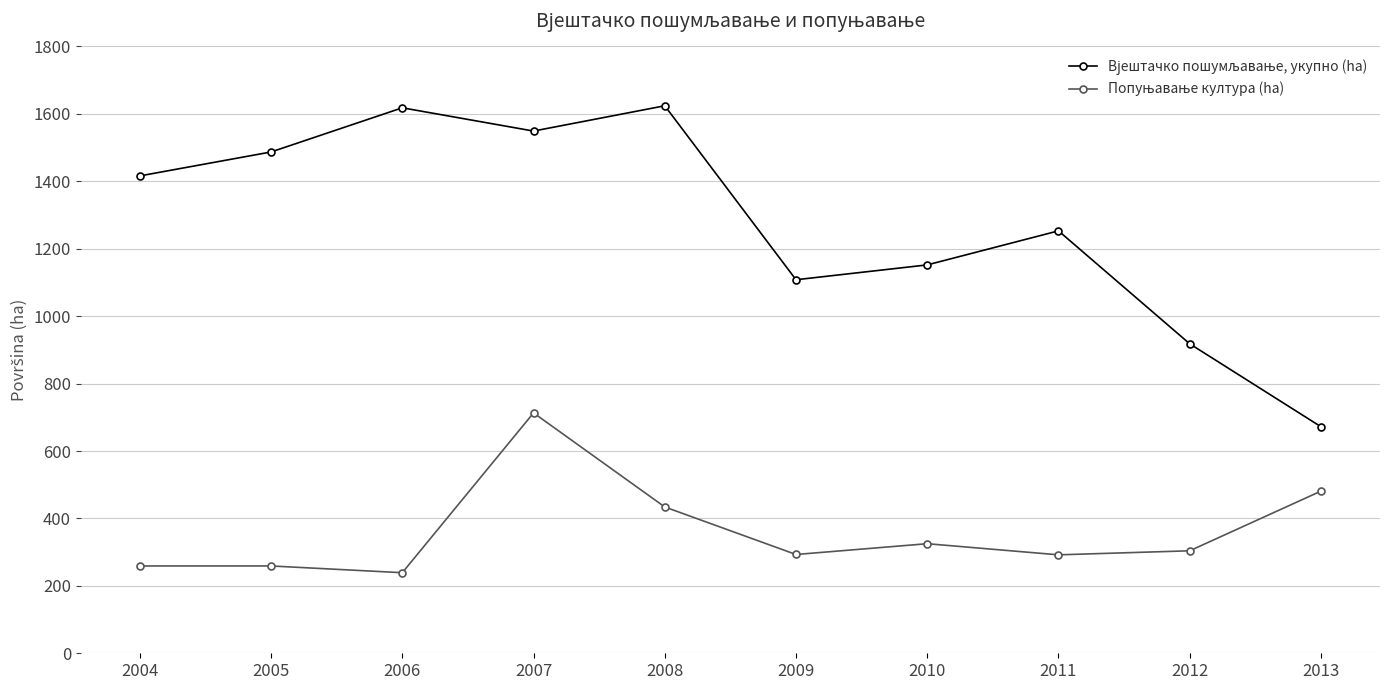

What is the difference between the highest and lowest values at 2006?

1379